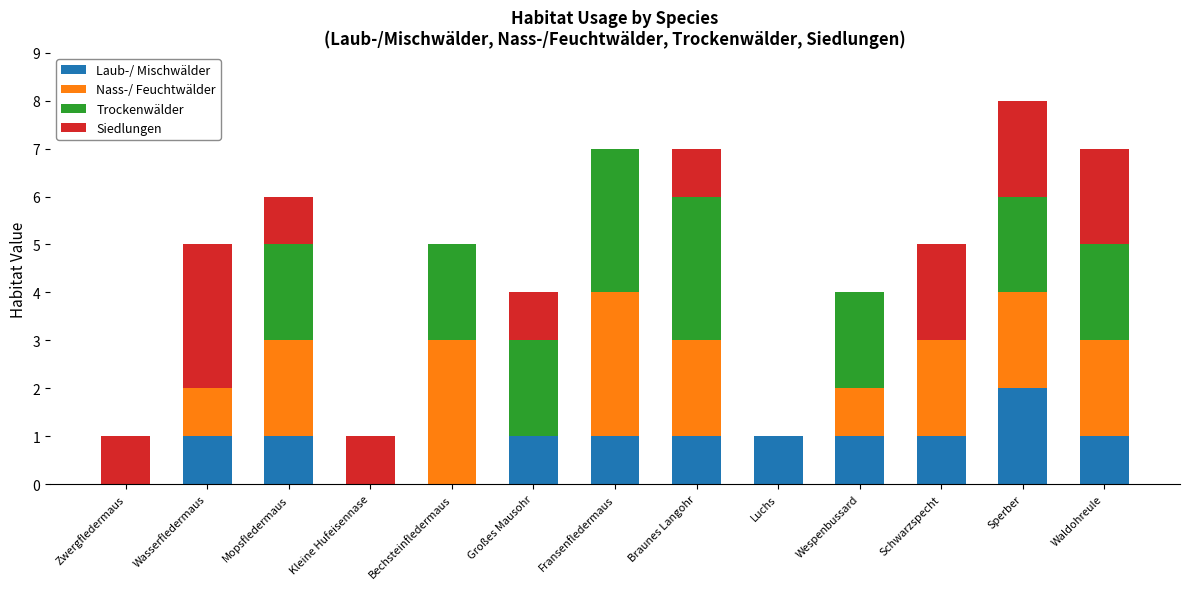

The Laub-/ Mischwälder series shows 0 at Kleine Hufeisennase. True or false?

True